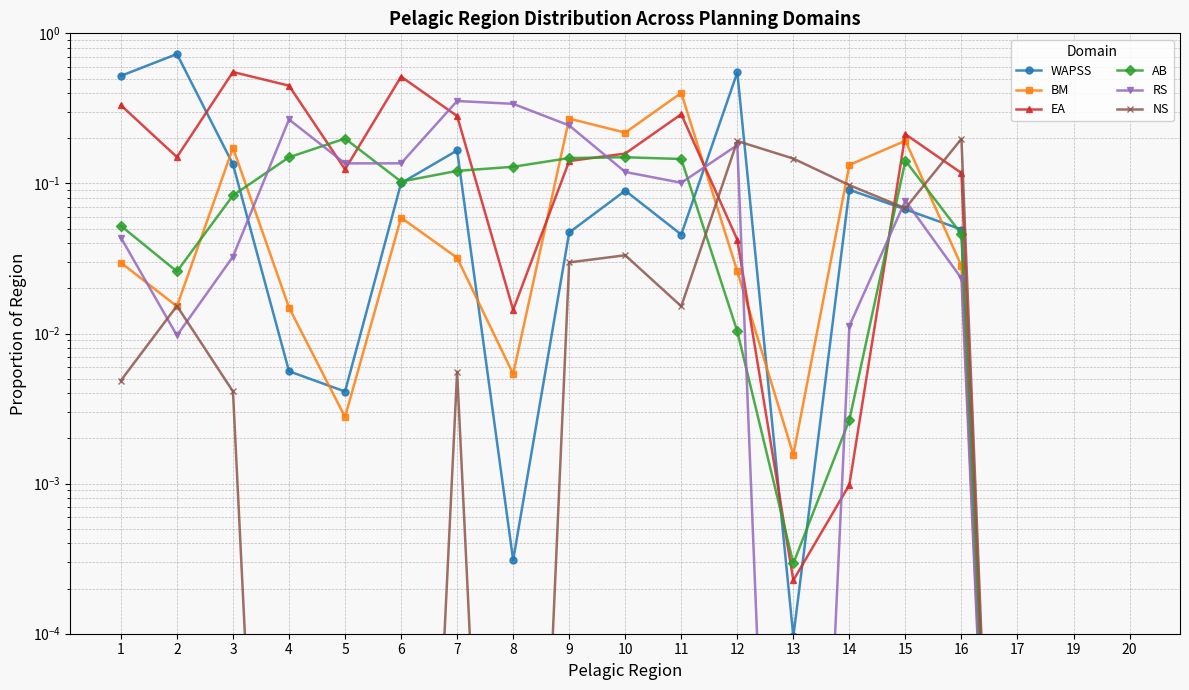

Reading left to right, transcribe all the data shown in this chart.

WAPSS: 0.5	0.7	0.1	0.0	0.0	0.1	0.2	0.0	0.0	0.1	0.0	0.5	0.0	0.1	0.1	0.0	0.0	0.0	0.0
BM: 0.0	0.0	0.2	0.0	0.0	0.1	0.0	0.0	0.3	0.2	0.4	0.0	0.0	0.1	0.2	0.0	0.0	0.0	0.0
EA: 0.3	0.1	0.6	0.4	0.1	0.5	0.3	0.0	0.1	0.2	0.3	0.0	0.0	0.0	0.2	0.1	0.0	0.0	0.0
AB: 0.1	0.0	0.1	0.1	0.2	0.1	0.1	0.1	0.1	0.1	0.1	0.0	0.0	0.0	0.1	0.0	0.0	0.0	0.0
RS: 0.0	0.0	0.0	0.3	0.1	0.1	0.4	0.3	0.2	0.1	0.1	0.2	0.0	0.0	0.1	0.0	0.0	0.0	0.0
NS: 0.0	0.0	0.0	0.0	0.0	0.0	0.0	0.0	0.0	0.0	0.0	0.2	0.1	0.1	0.1	0.2	0.0	0.0	0.0